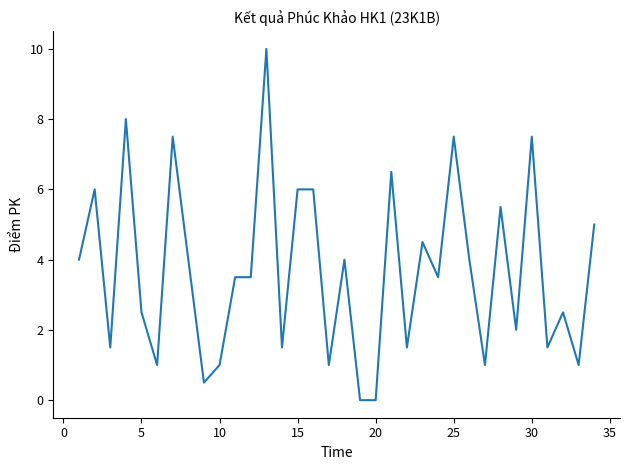

Reading left to right, extract all data points from this chart.

4.0	6.0	1.5	8.0	2.5	1.0	7.5	4.0	0.5	1.0	3.5	3.5	10.0	1.5	6.0	6.0	1.0	4.0	0.0	0.0	6.5	1.5	4.5	3.5	7.5	4.0	1.0	5.5	2.0	7.5	1.5	2.5	1.0	5.0